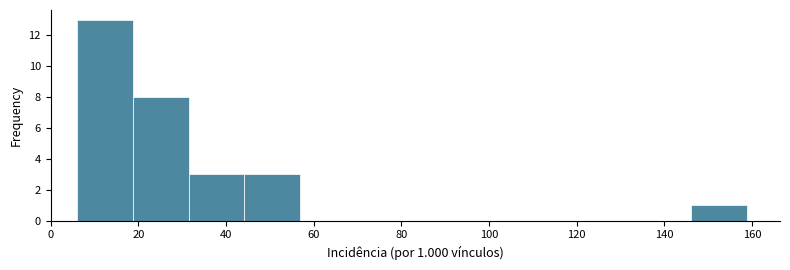

Over which range of the x-axis is the bar tallest?

6 to 18